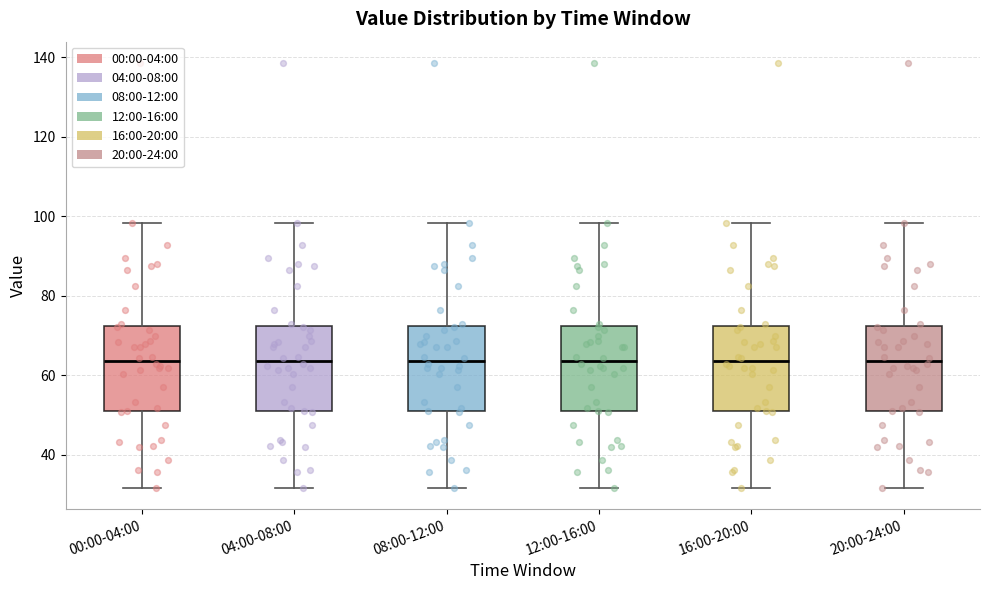

Reading left to right, transcribe this box plot: for each box, give where its median line is, the range the box spans, and where its two whiskers end, as read against the y-axis. The values are not printed on the chart, so give them approximately, as read against the axis.

00:00-04:00: median 64, box 50 to 72, whiskers 32 to 98
04:00-08:00: median 64, box 50 to 72, whiskers 32 to 98
08:00-12:00: median 64, box 50 to 72, whiskers 32 to 98
12:00-16:00: median 64, box 50 to 72, whiskers 32 to 98
16:00-20:00: median 64, box 50 to 72, whiskers 32 to 98
20:00-24:00: median 64, box 50 to 72, whiskers 32 to 98